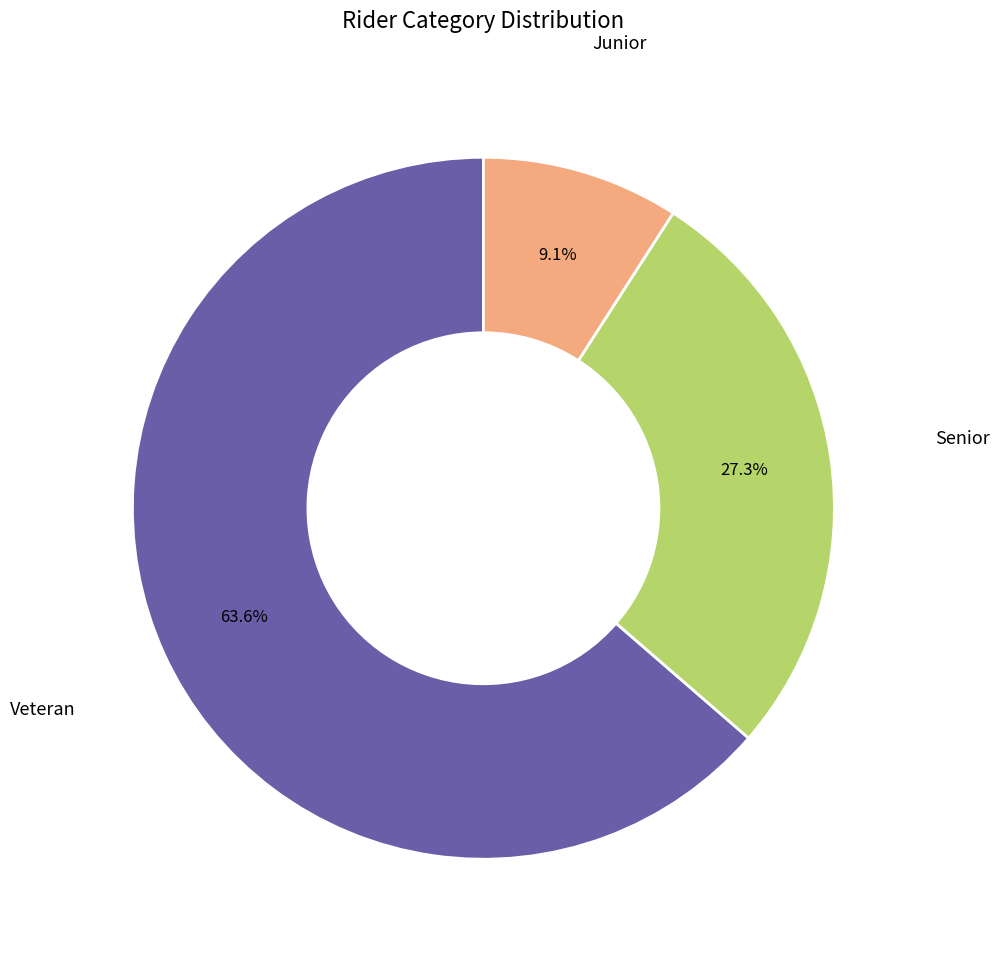

Rank the categories by value from highest to lowest.

Veteran, Senior, Junior